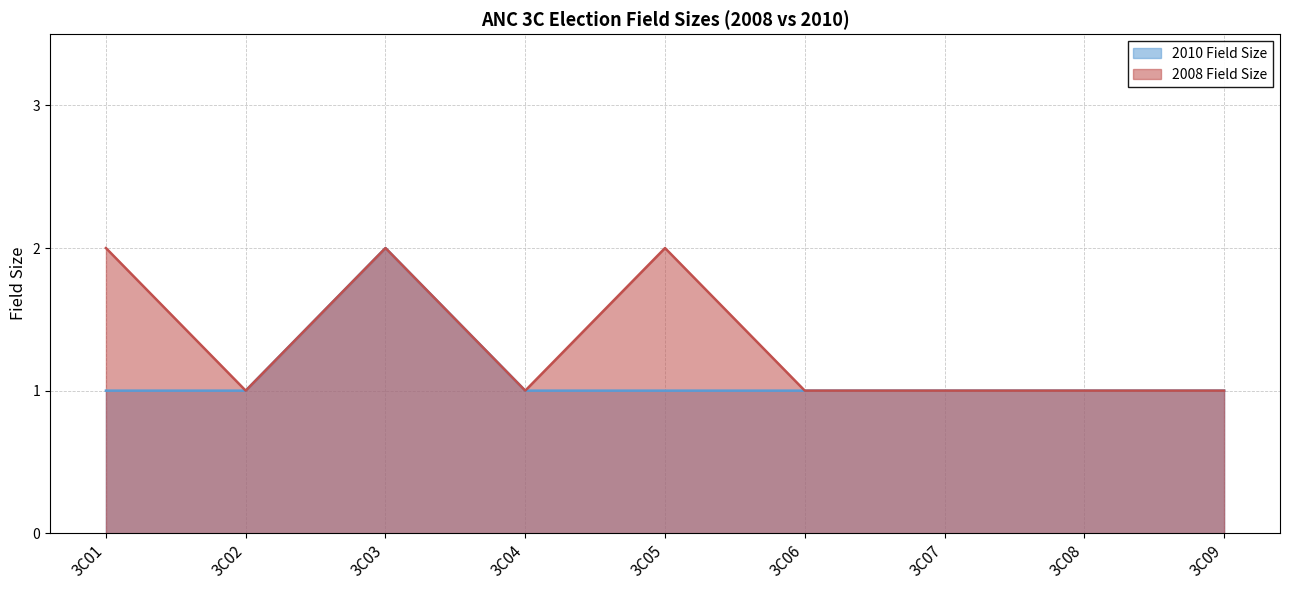

Between 3C08 and 3C05, which is larger?

3C08